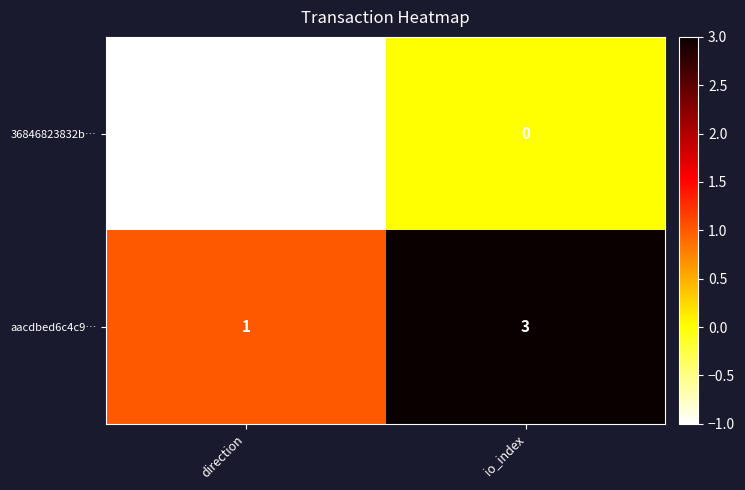

List the labels in order of aacdbed6c4c9… value, smallest first.

direction, io_index